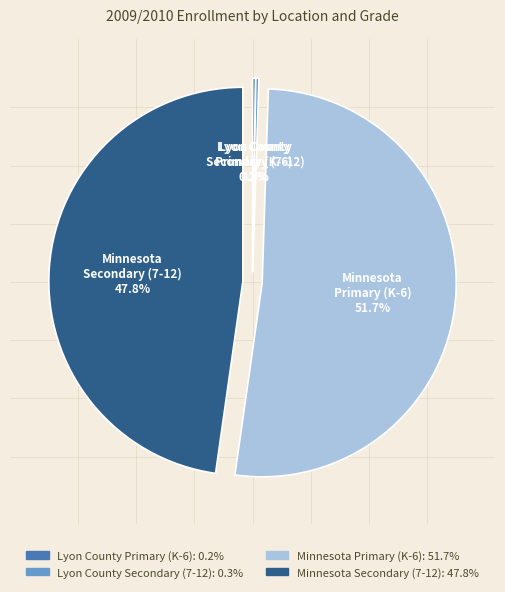

Which category has the biggest portion of the pie?

Minnesota Primary (K-6)